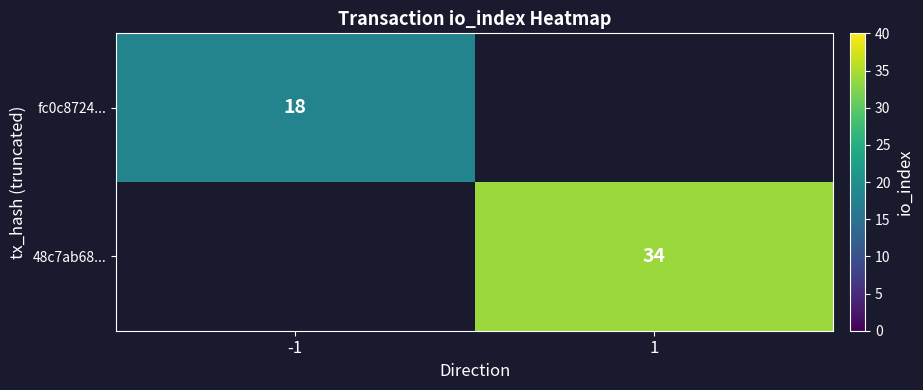

Is it true that fc0c8724... equals 23.9 at -1?

False